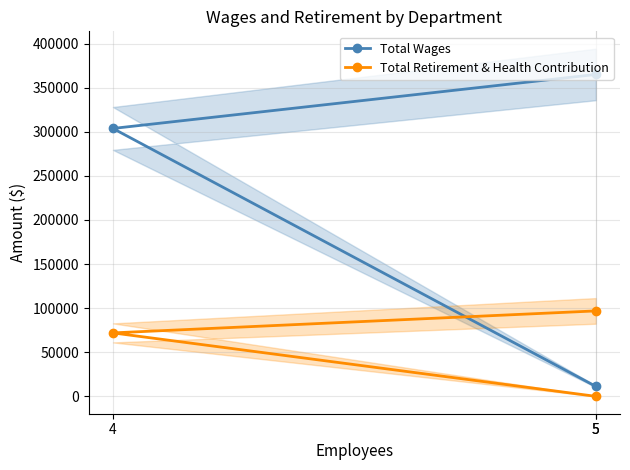

Is it true that Total Wages equals 206358 at 4?

False